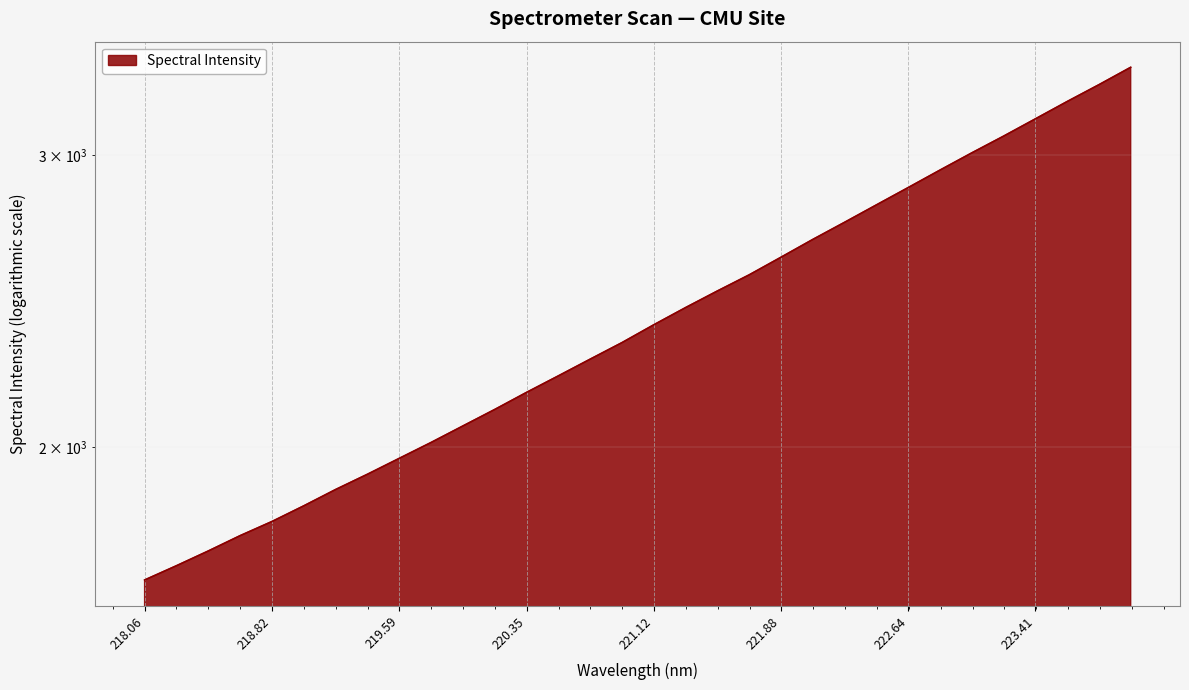

Read the value at 223.9802.

3389.5